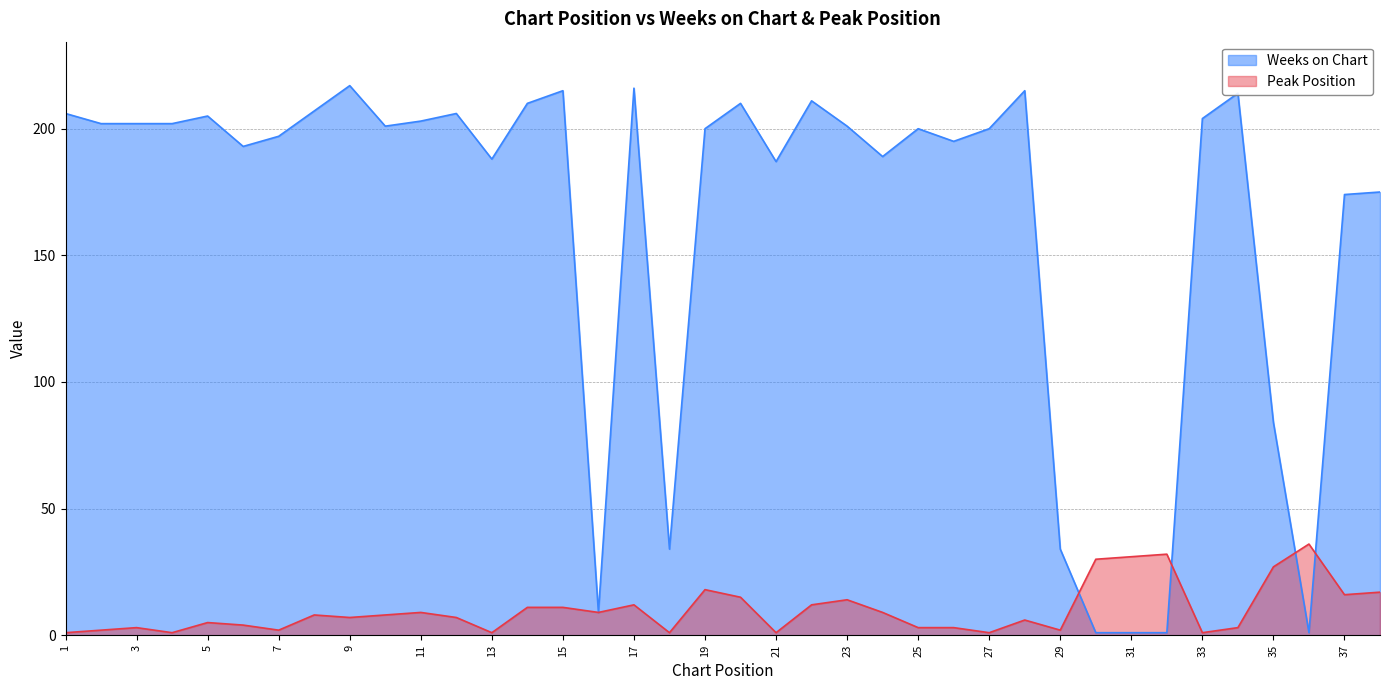

How many lines are shown in the chart?

2